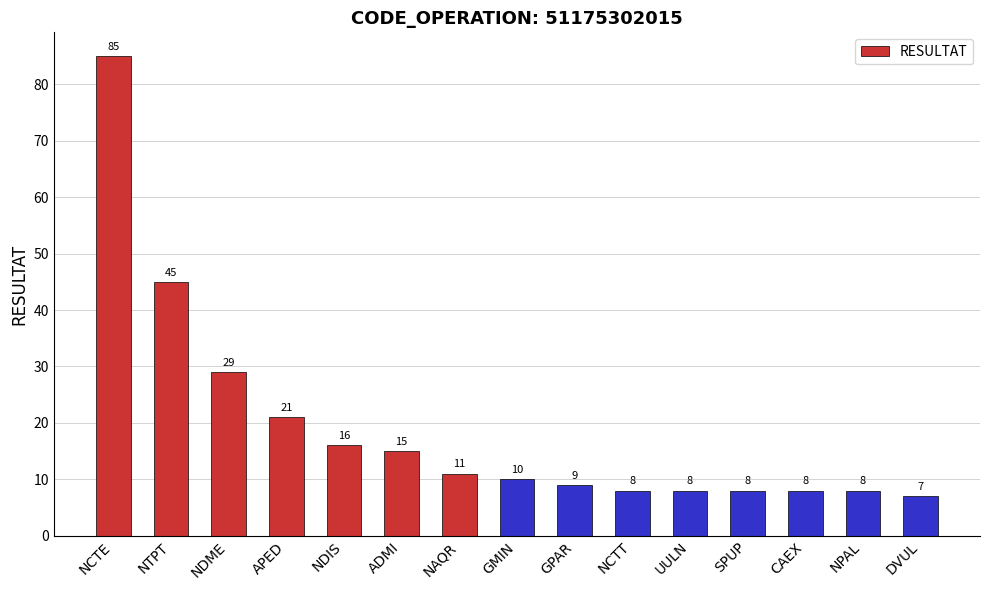

What is the change in value from NDIS to CAEX?

-8